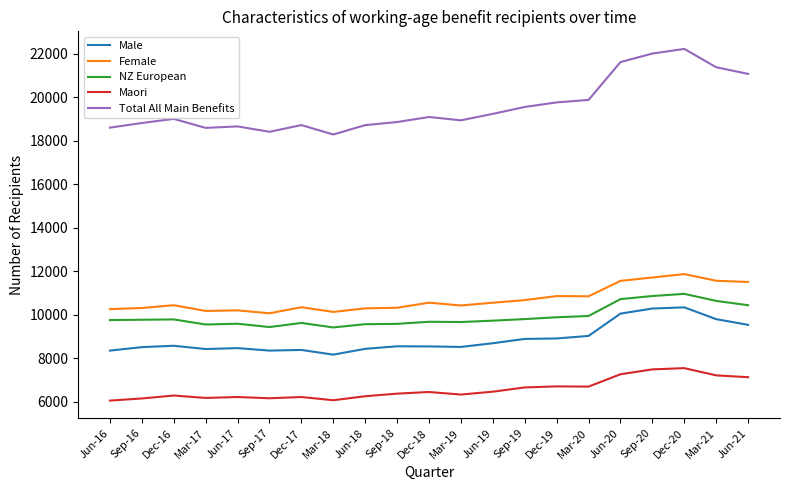

Rank the series by their maximum value, from lowest to highest.

Maori, Male, NZ European, Female, Total All Main Benefits